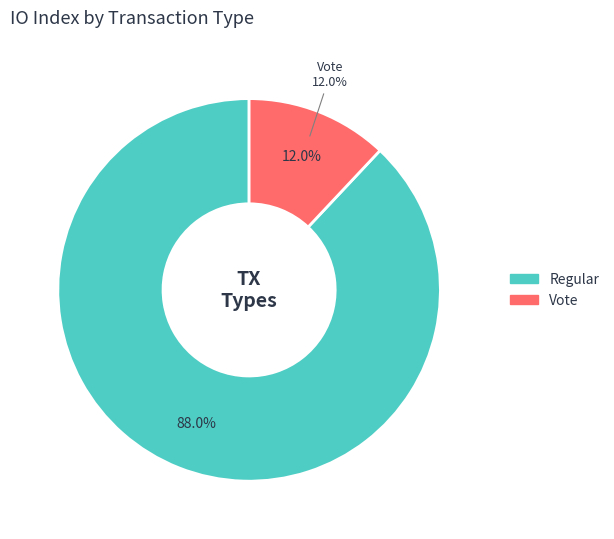

Is there any slice that represents more than half of the pie?

Yes